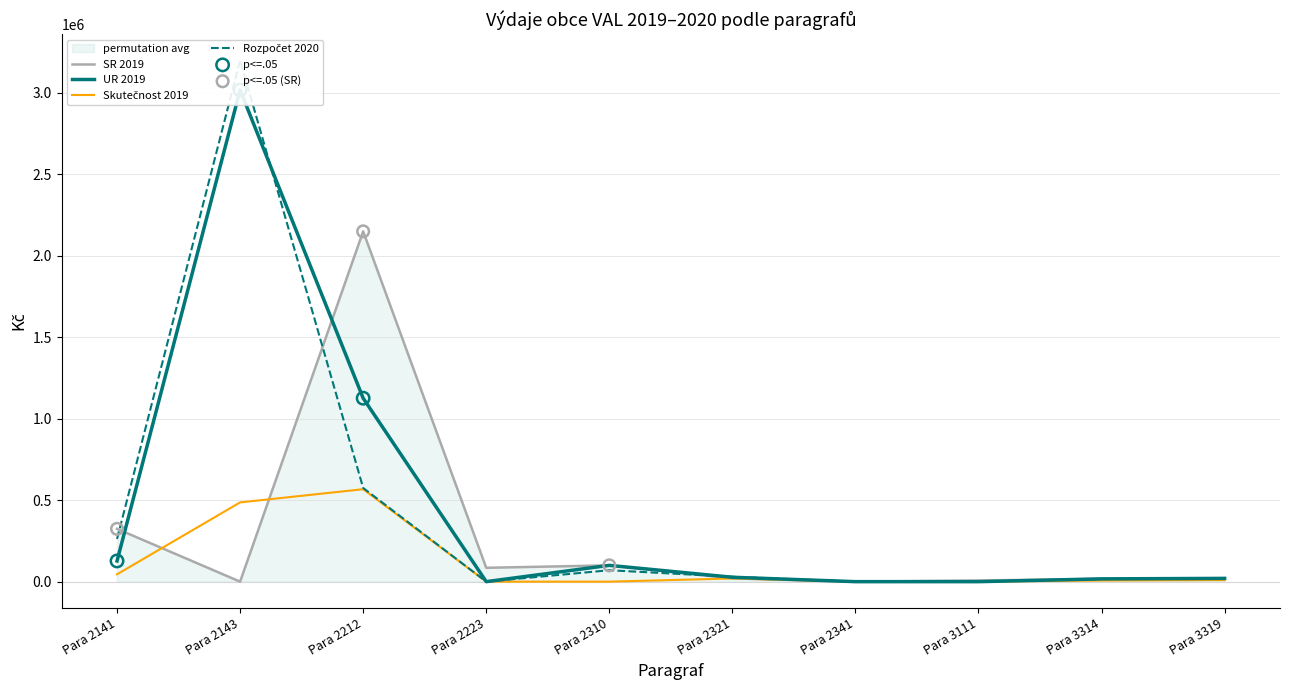

At which category is the sum across all series the highest?

Para 2143